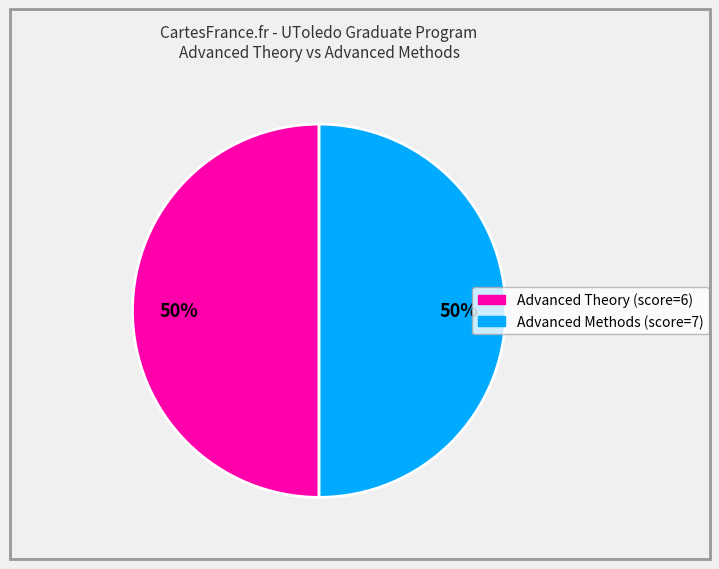

To the nearest percent, what is the average slice percentage?

50%